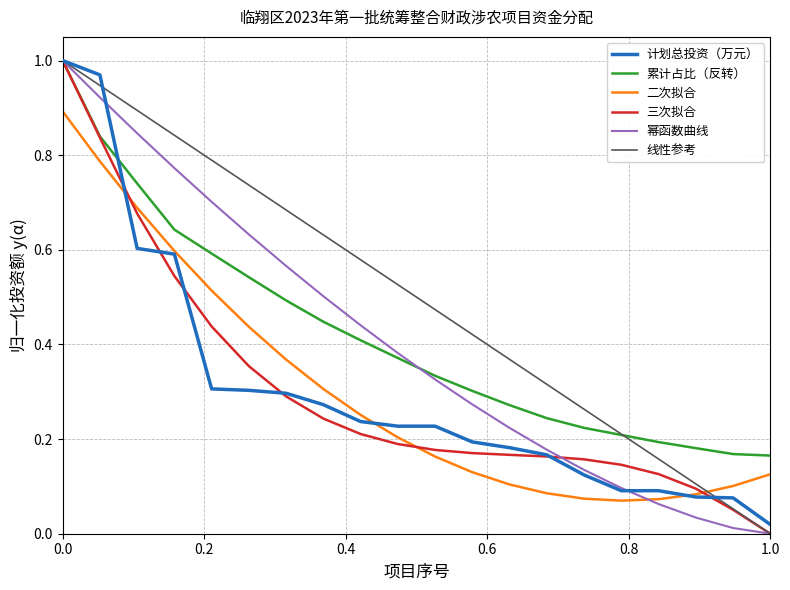

What are all the series names shown in the legend?

计划总投资（万元）, 累计占比（反转）, 二次拟合, 三次拟合, 幂函数曲线, 线性参考